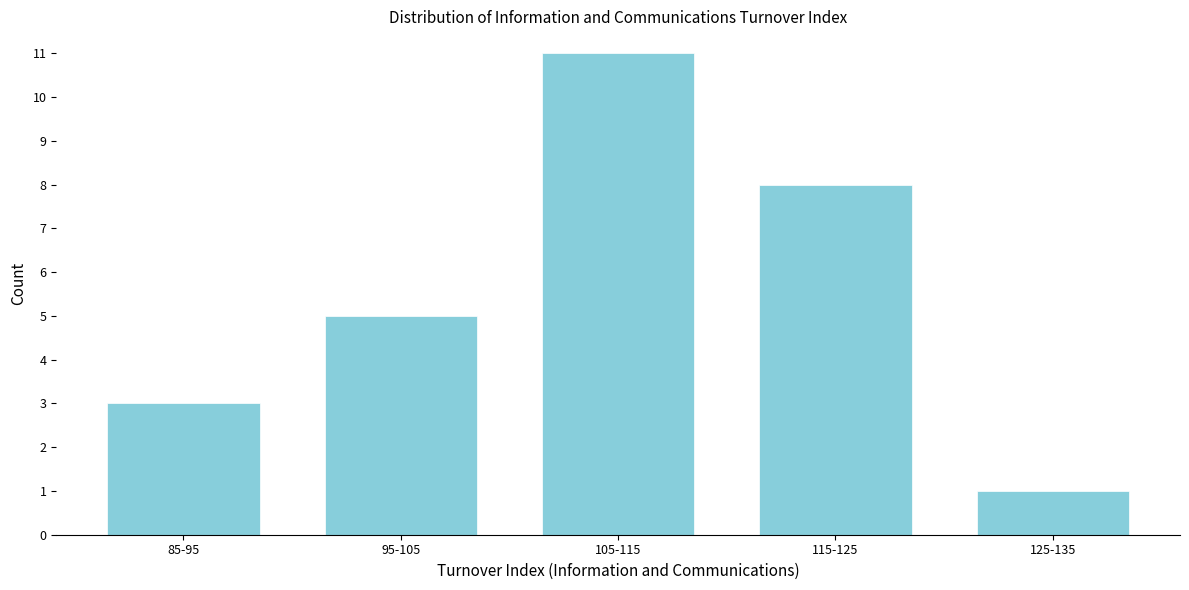

Reading left to right, extract all data points from this chart.

3	5	11	8	1